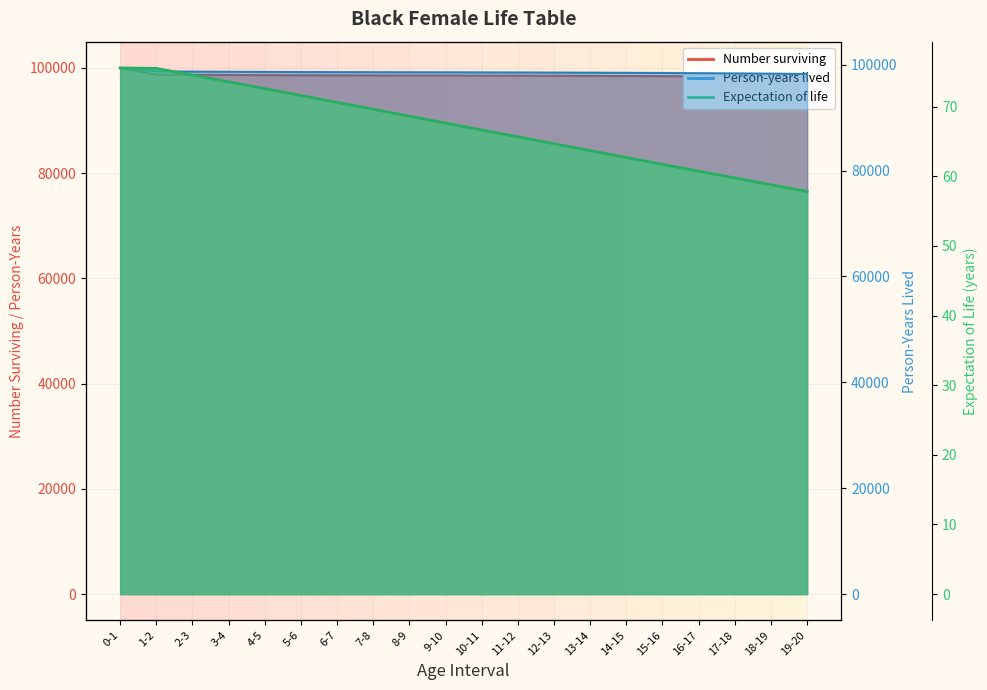

What is the label of the 9th point from the right?

11-12